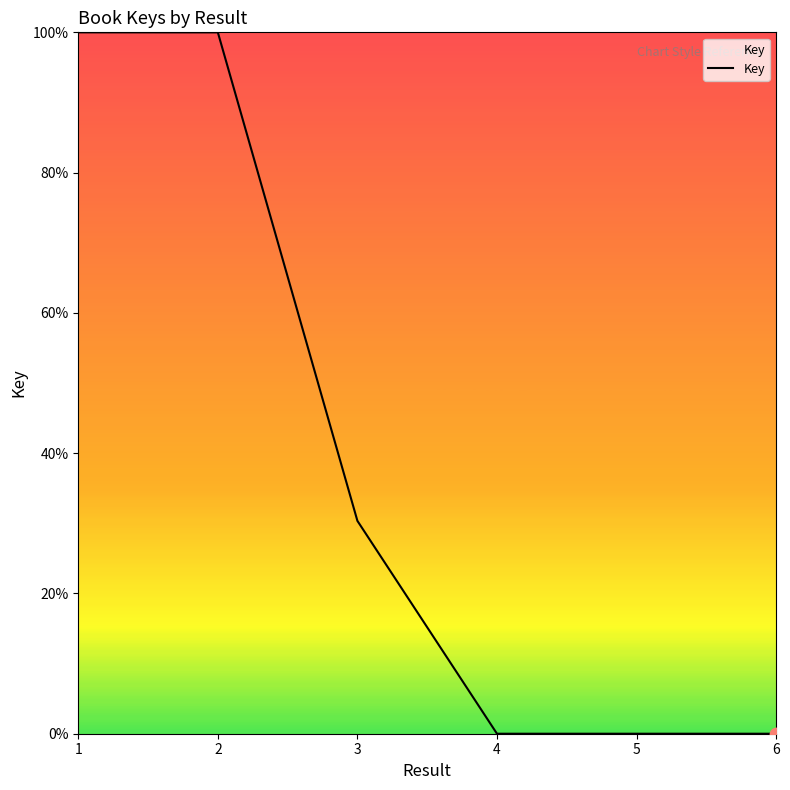

What is the difference between the maximum and second lowest values?

100.0